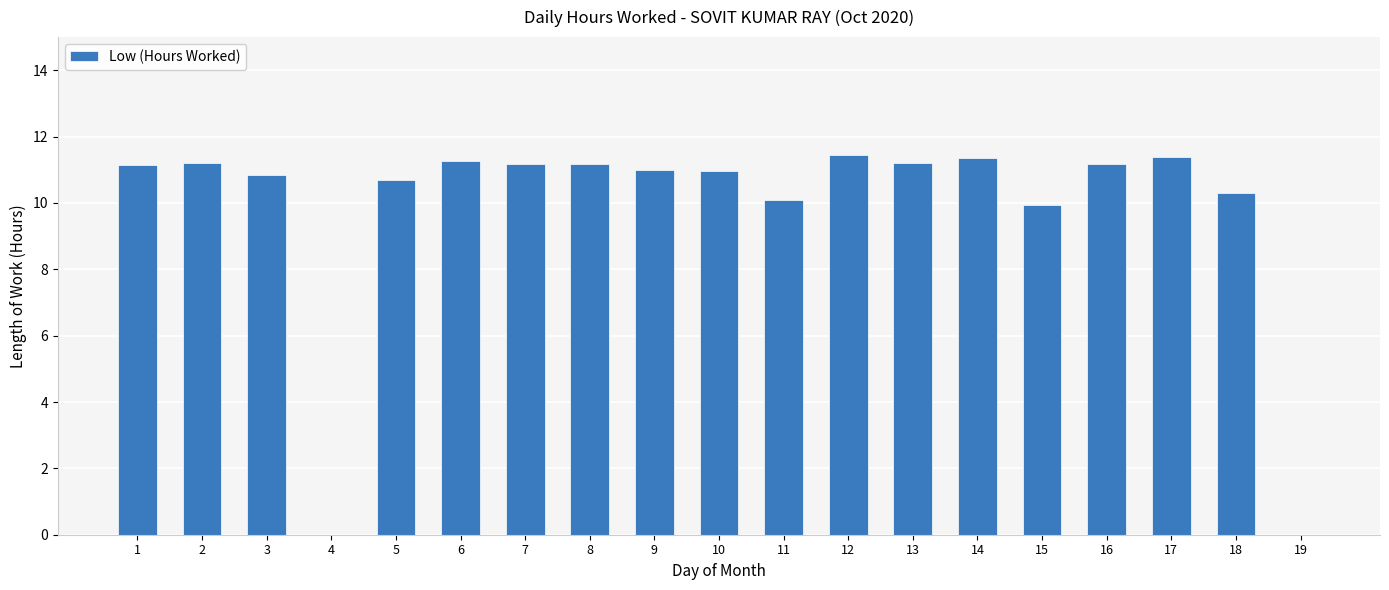

True or false: the data shows 18.7 at 2.

False